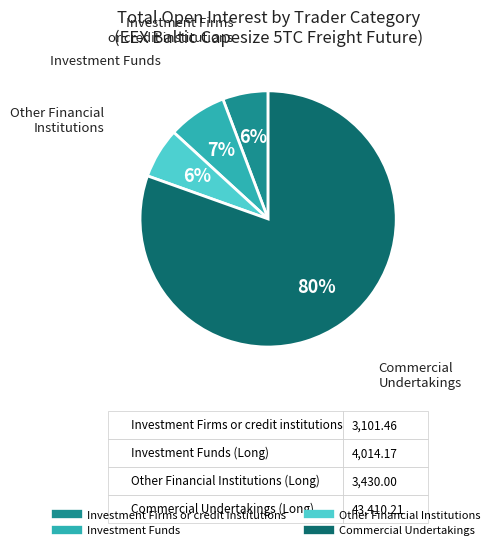

Does any single category account for the majority?

Yes